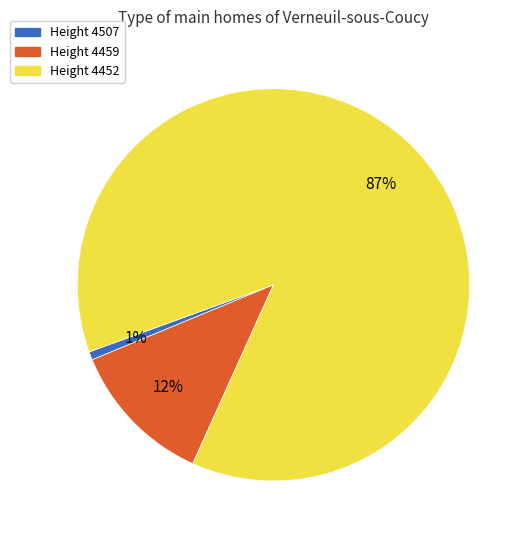

What is the largest slice in the pie chart?

Height 4452